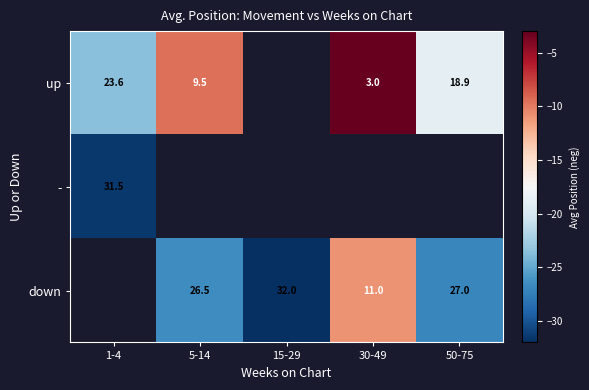

The down series shows -19.2 at 30-49. True or false?

False